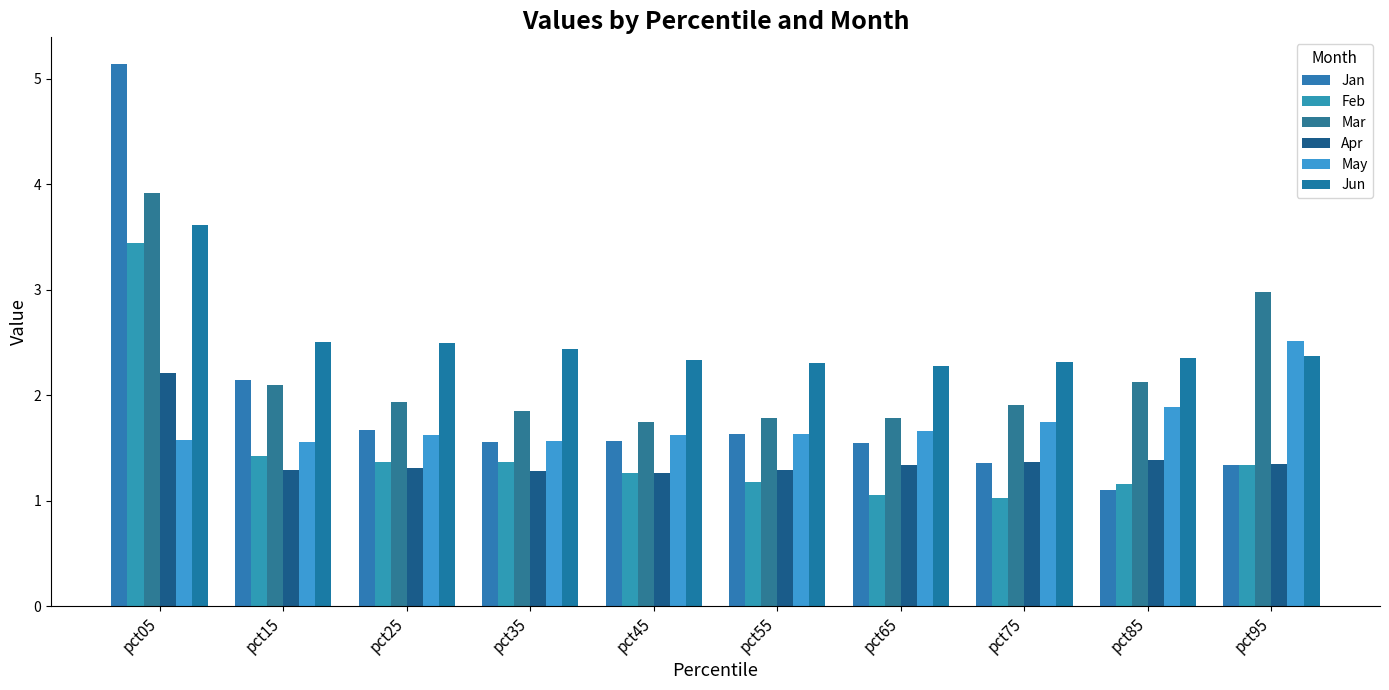

Does the chart contain any negative values?

No